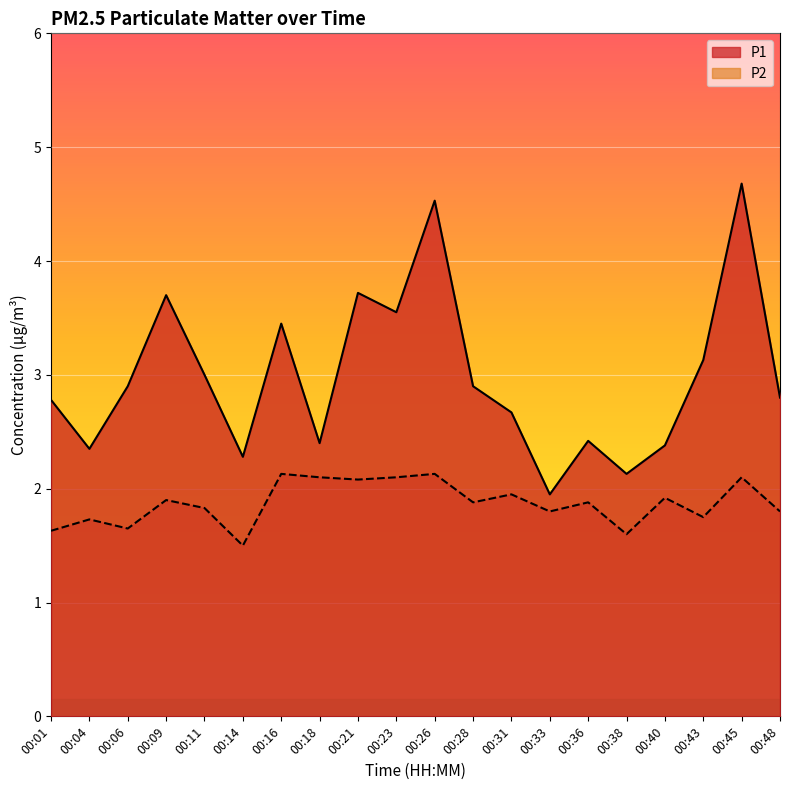

What is the spread (max minus min) of values at 00:31?

0.7